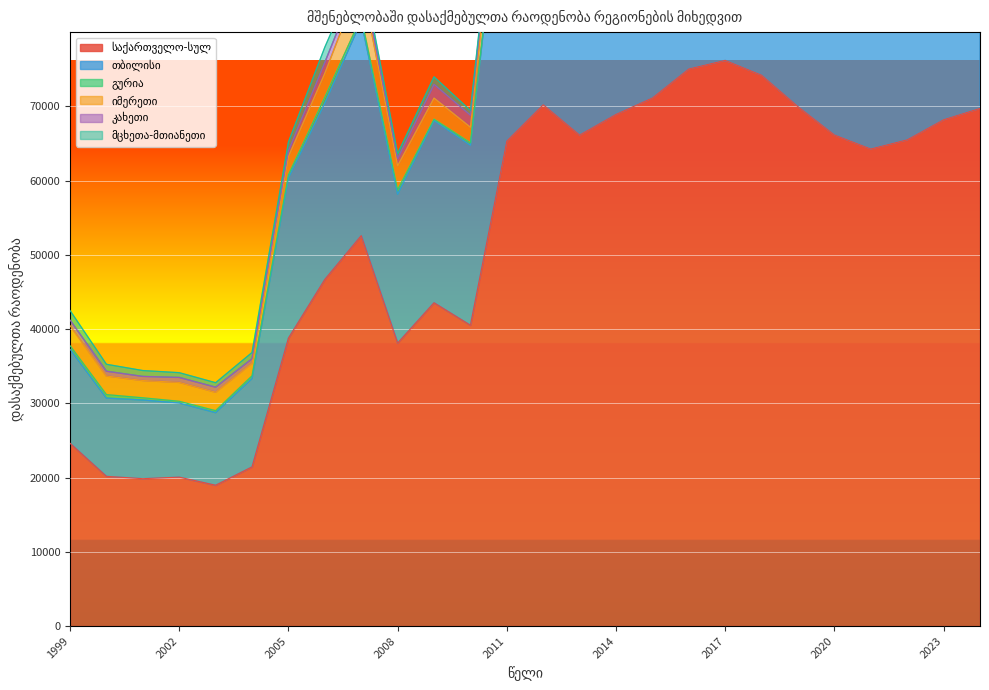

What is the sum of the კახეთი values at 2018 and 2024?

4651